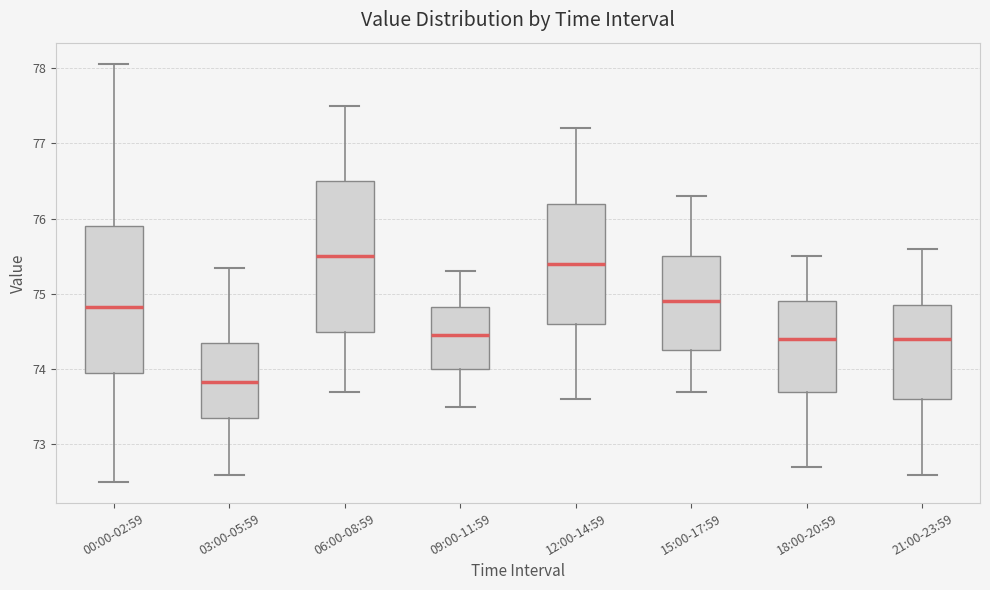

Reading left to right, read every box against the y-axis: the position of its median line, the range the box covers, and the ends of its whiskers. The values are not printed on the chart, so give them approximately, as read against the axis.

00:00-02:59: median 74.8, box 73.9 to 75.9, whiskers 72.5 to 78.1
03:00-05:59: median 73.8, box 73.4 to 74.4, whiskers 72.6 to 75.4
06:00-08:59: median 75.5, box 74.5 to 76.5, whiskers 73.7 to 77.5
09:00-11:59: median 74.5, box 74.0 to 74.8, whiskers 73.5 to 75.3
12:00-14:59: median 75.4, box 74.6 to 76.2, whiskers 73.6 to 77.2
15:00-17:59: median 74.9, box 74.3 to 75.5, whiskers 73.7 to 76.3
18:00-20:59: median 74.4, box 73.7 to 74.9, whiskers 72.7 to 75.5
21:00-23:59: median 74.4, box 73.6 to 74.9, whiskers 72.6 to 75.6